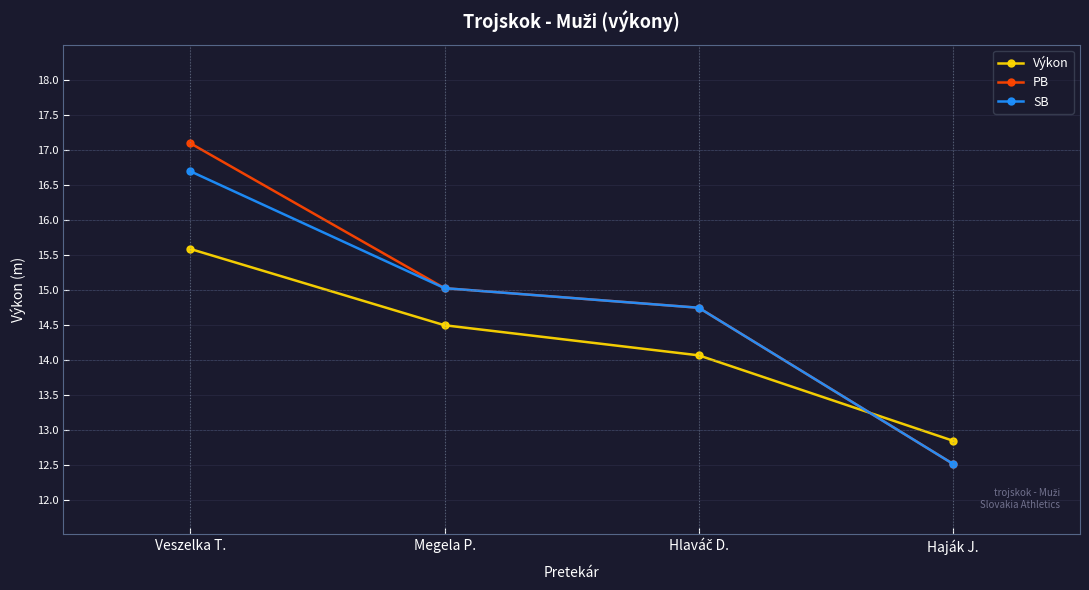

Rank the series at Veszelka T. from highest to lowest value.

PB, SB, Výkon